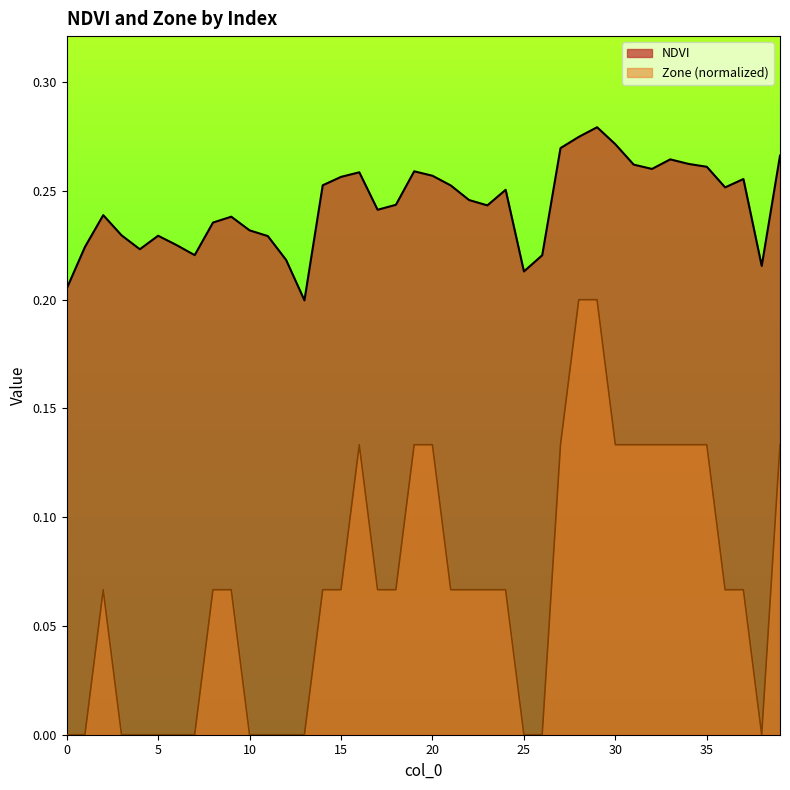

What is the approximate value of Zone at 33?

0.1